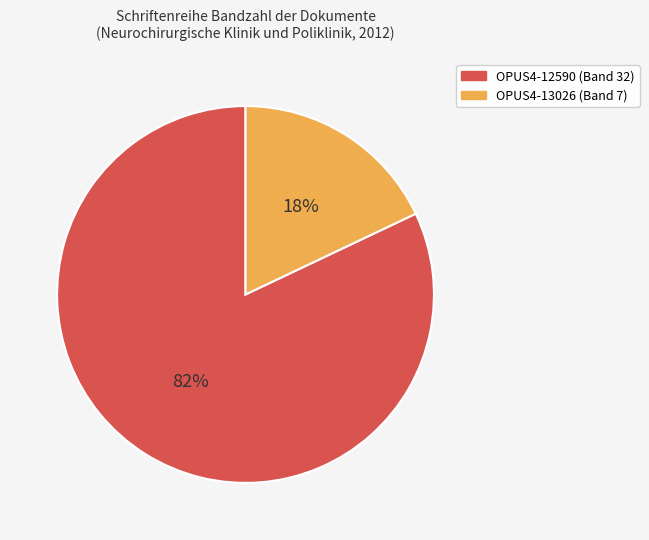

Combined, do OPUS4-12590 and OPUS4-13026 account for over 50%?

Yes